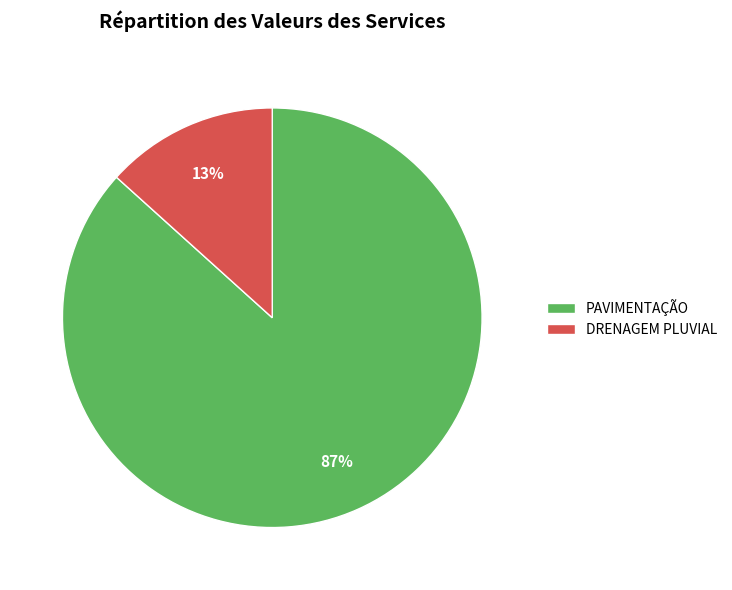

The DRENAGEM PLUVIAL slice represents 20% of the pie. True or false?

False